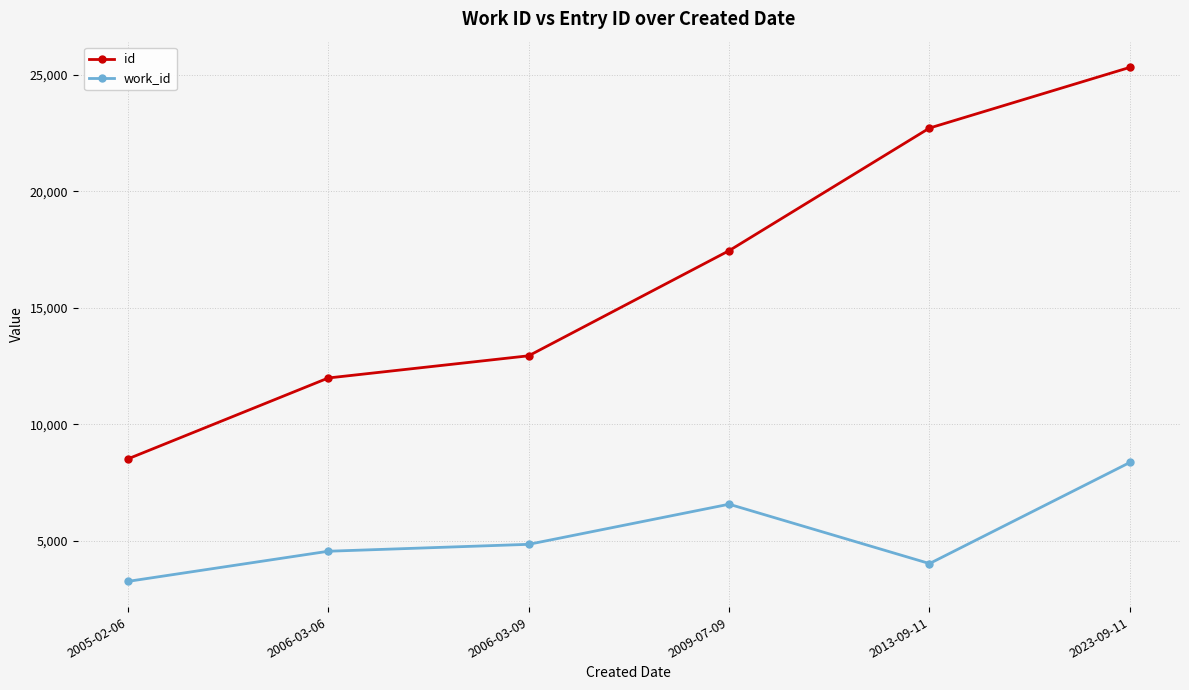

At which label is id closest to 16921?

2009-07-09